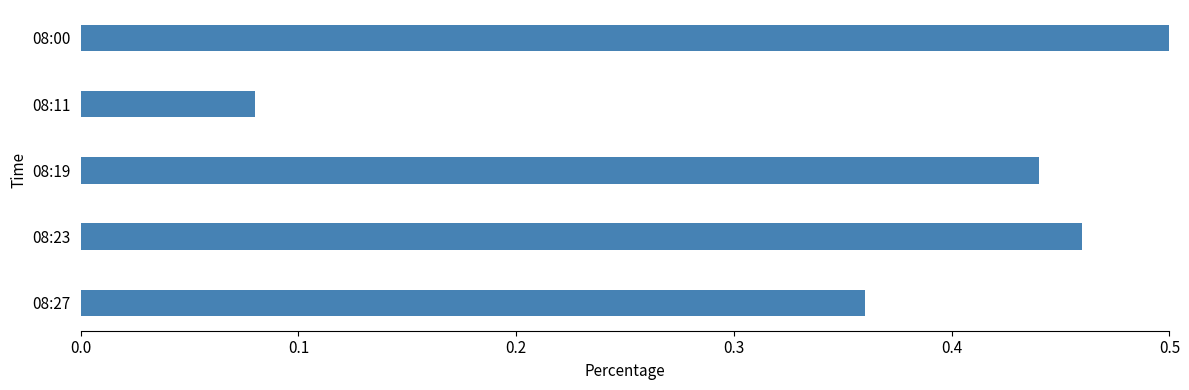

What is the sum of the values at 08:27 and 08:23?

0.8